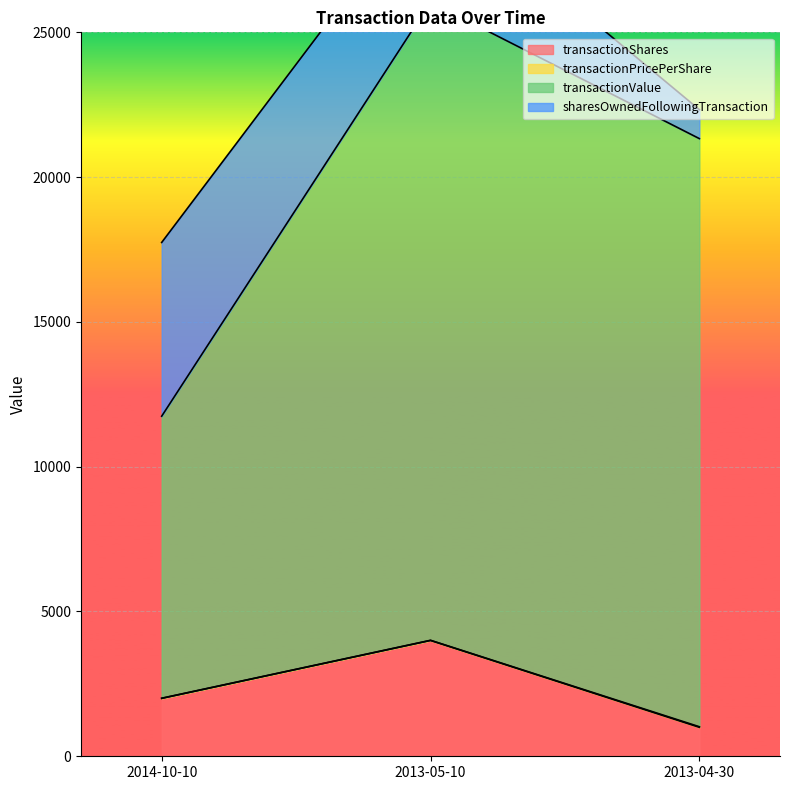

At which label is transactionShares closest to 2500?

2014-10-10